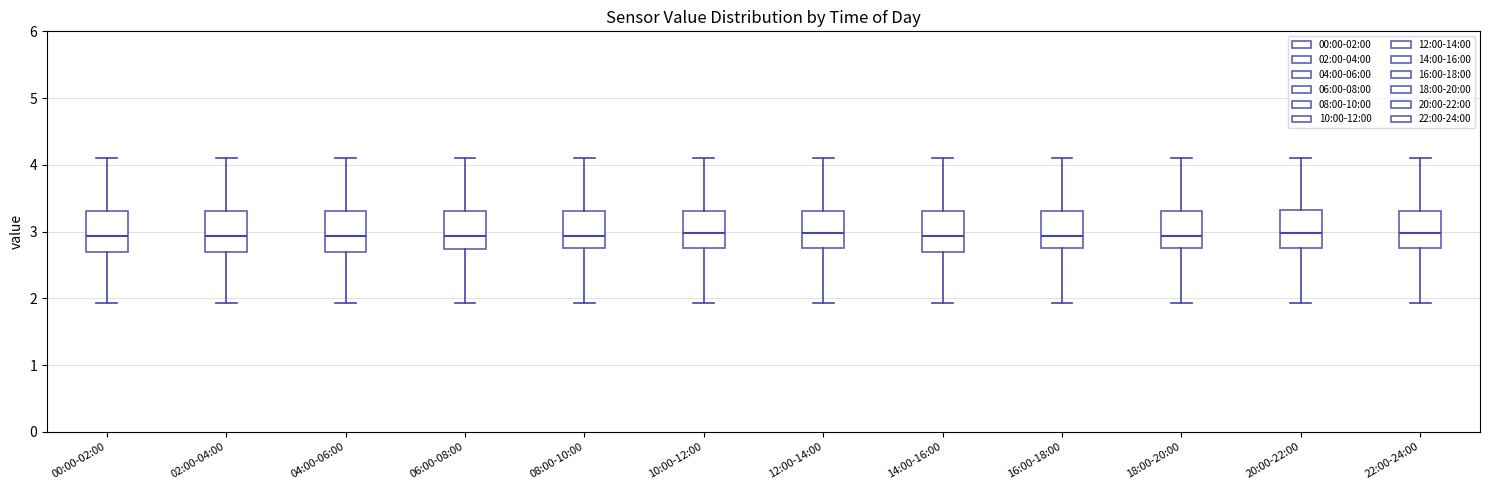

Where does the lower whisker of the box for 12:00-14:00 end on the y-axis? The values are not printed on the chart, so give them approximately, as read against the axis.

1.9